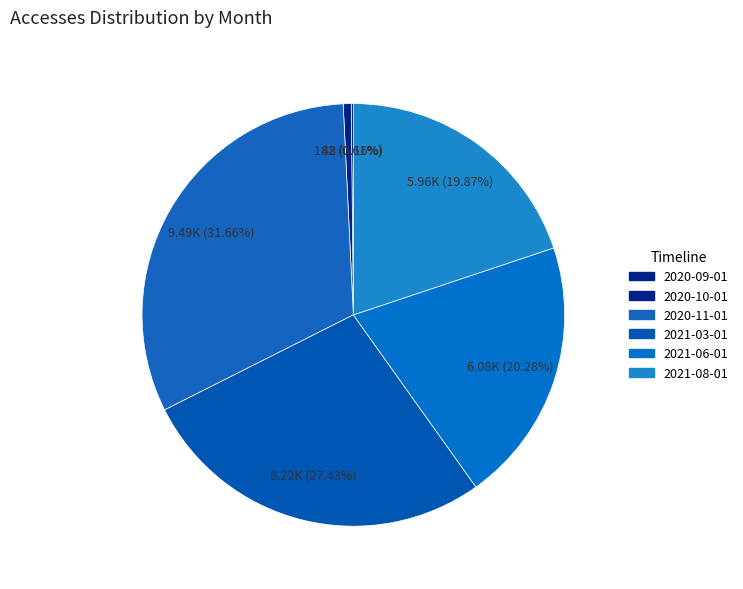

To the nearest percent, what is the combined percentage of 2021-08-01 and 2021-03-01?

47%